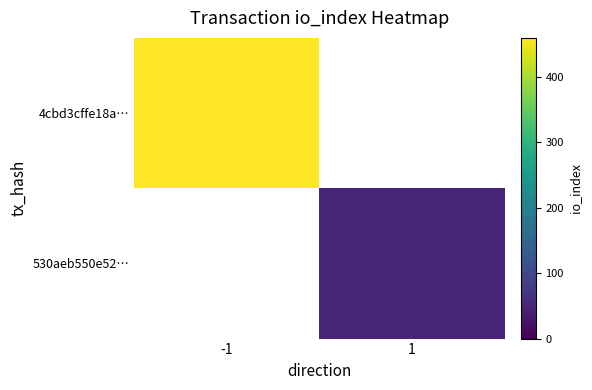

Is the value of 530aeb550e52… at -1 greater than the value of 4cbd3cffe18a… at 1?

No